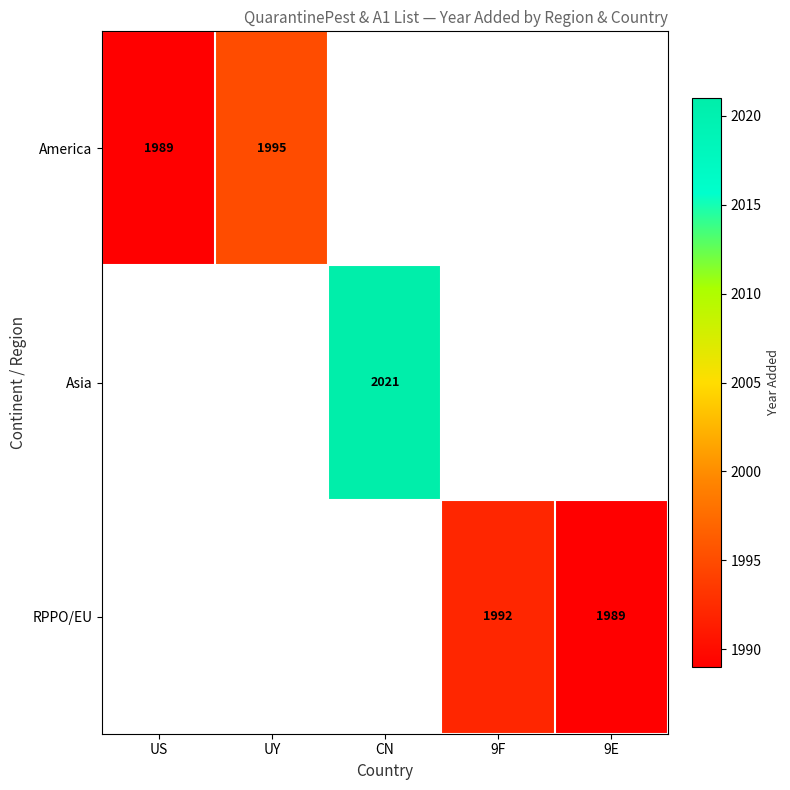

Is it true that America equals 1995 at UY?

True